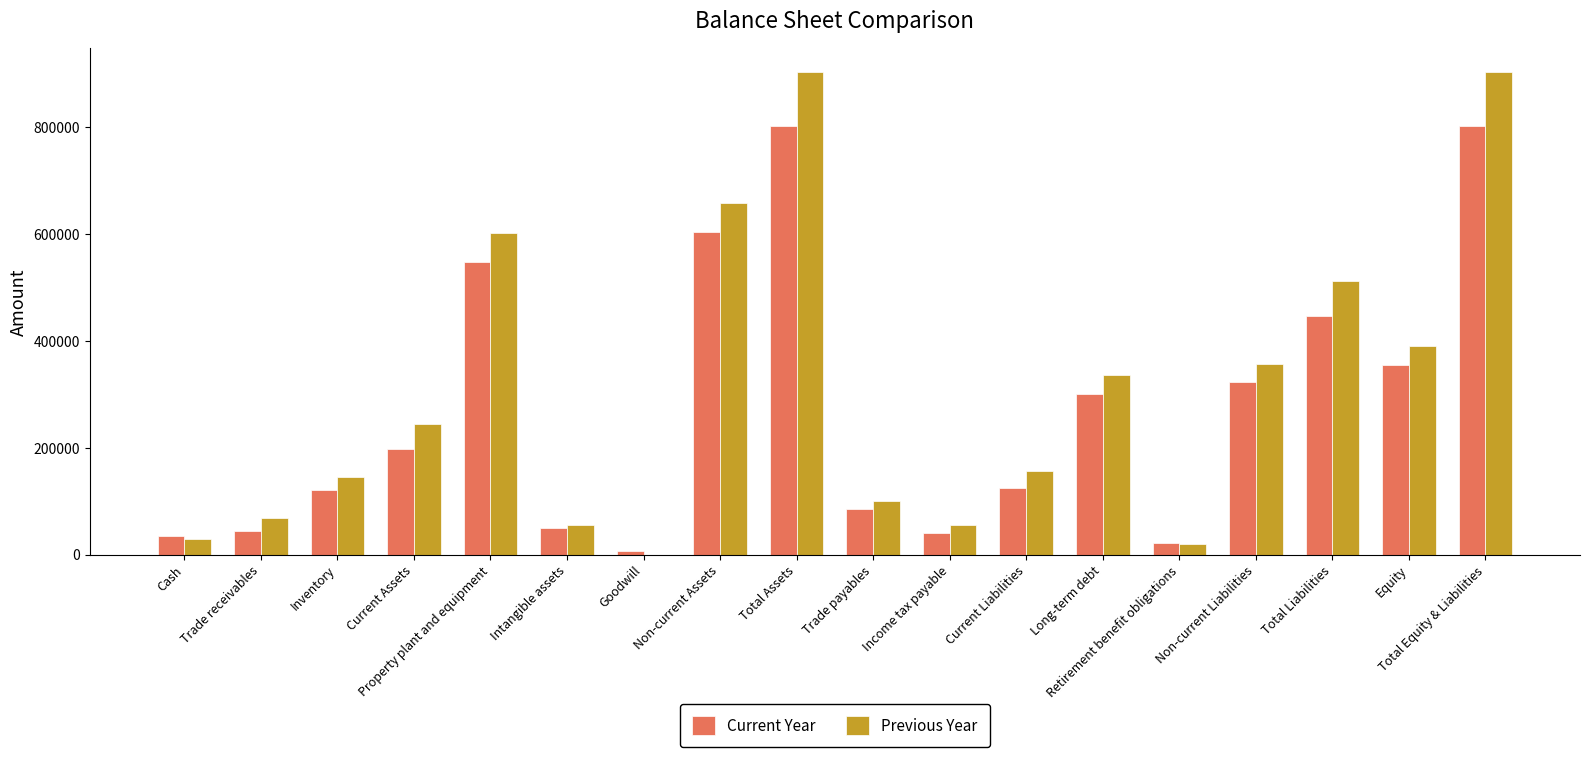

Is it true that Current Year equals 511159 at Equity?

False